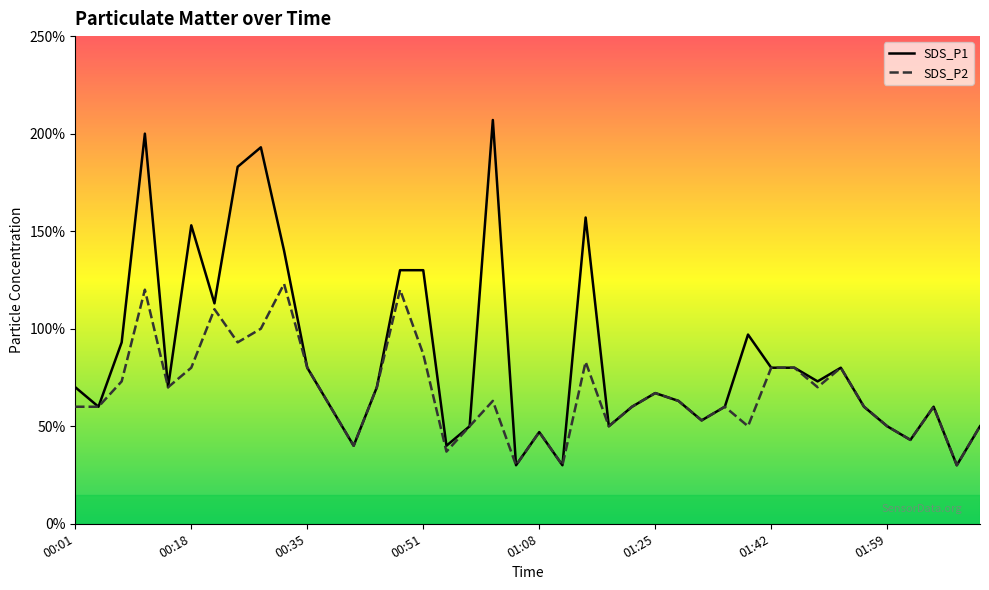

True or false: SDS_P1 and SDS_P2 intersect in this chart.

False